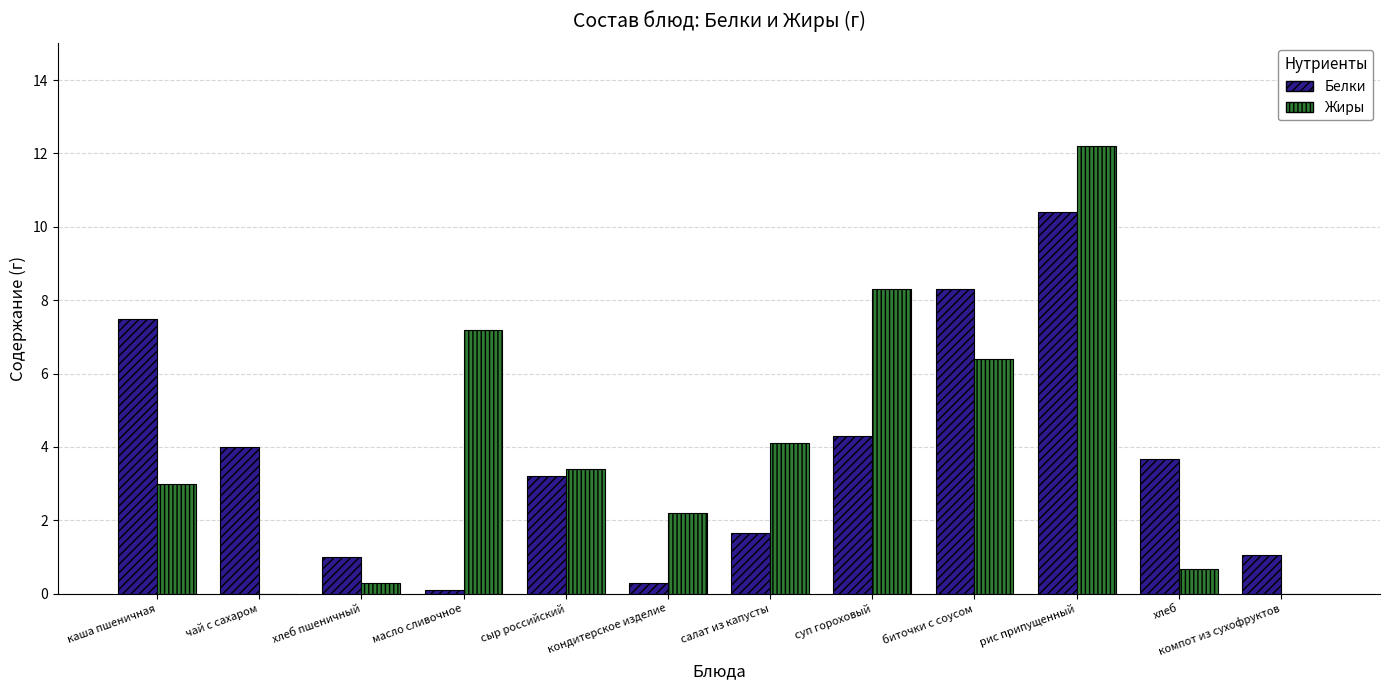

What is the highest value of the Белки series?

10.4